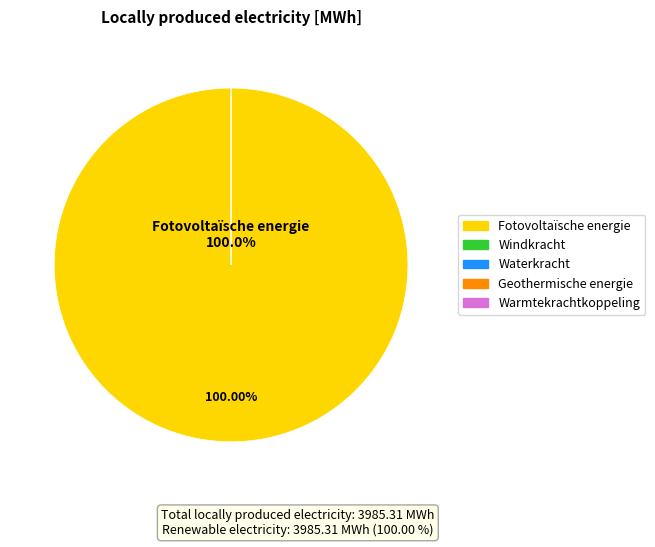

What percentage is NOT represented by Warmtekrachtkoppeling?

100.0%